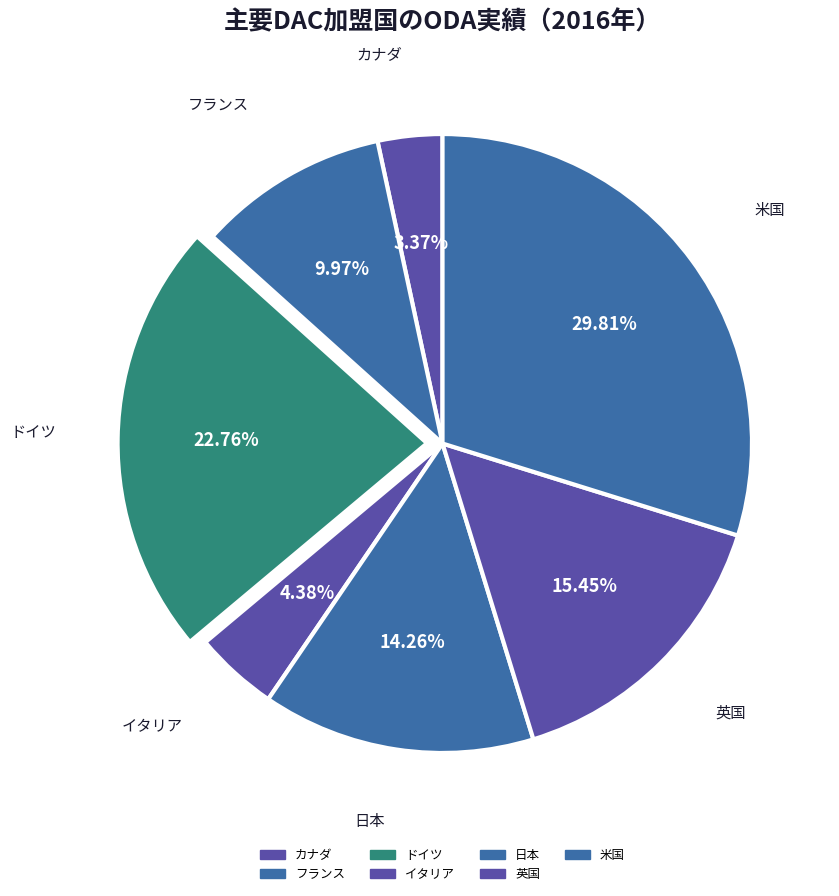

To the nearest percent, what is the average slice percentage?

14%